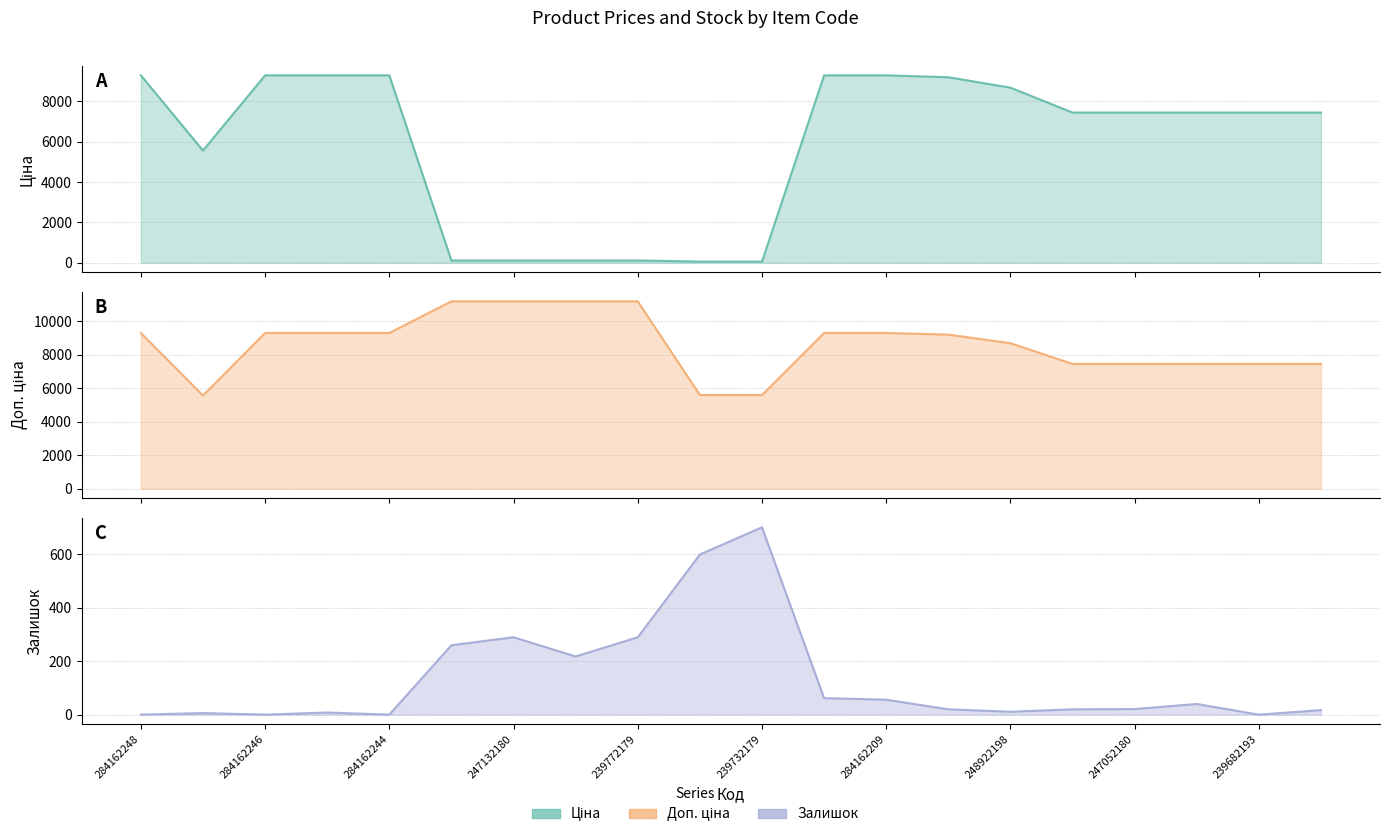

Which series changed the most between 239772179 and 239682195?

Ціна